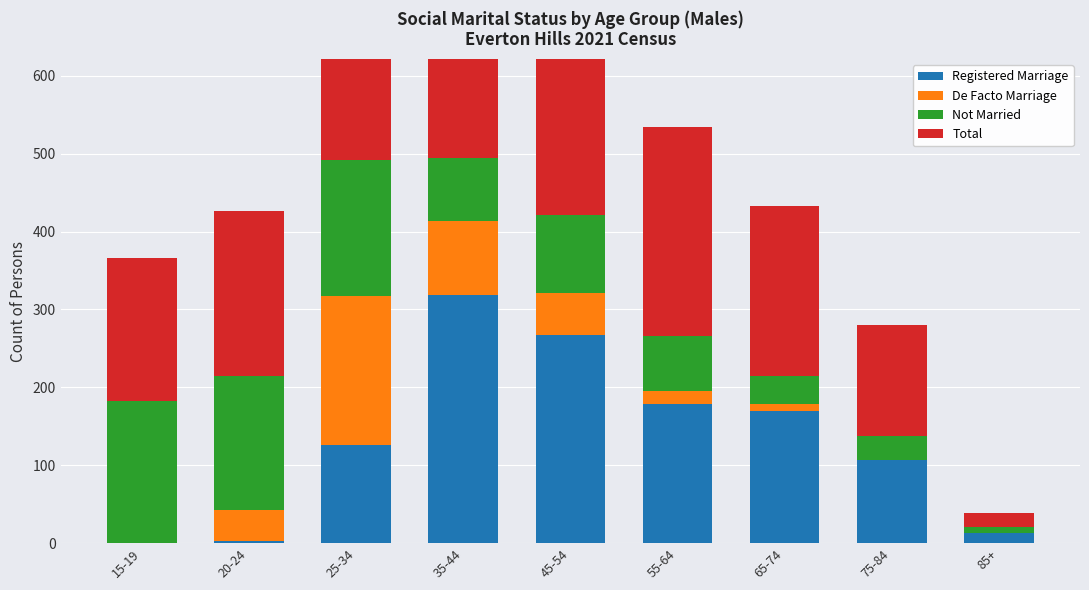

What is the value of the Registered Marriage bar at the 2nd from the left?

3